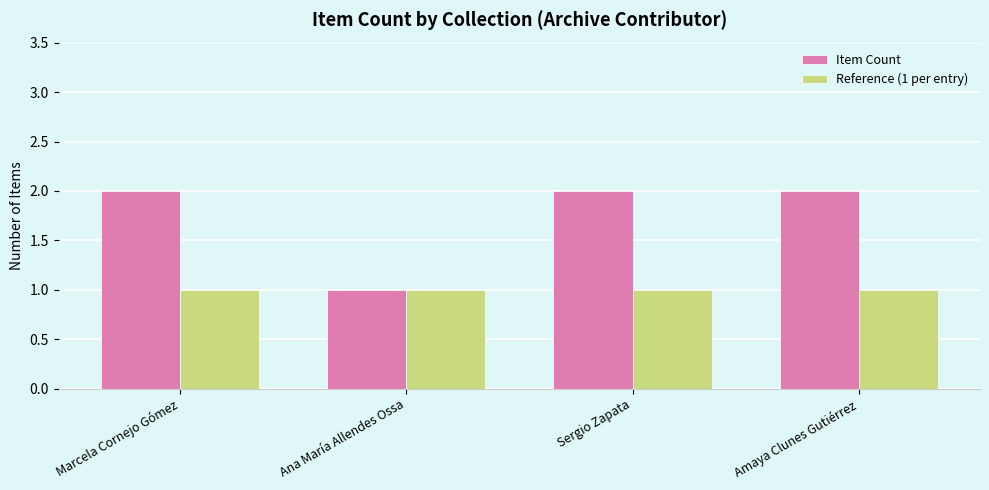

At which label is Item Count closest to 1?

Ana María Allendes Ossa